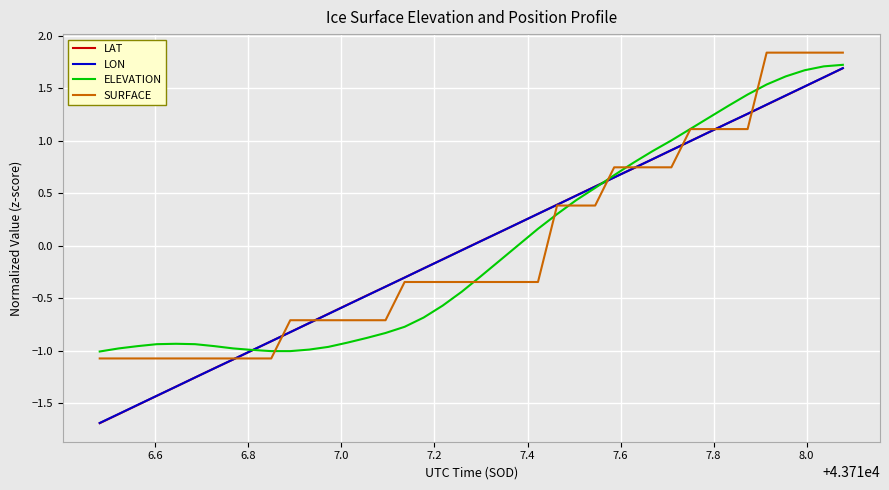

What is the smallest value displayed?

-1.7